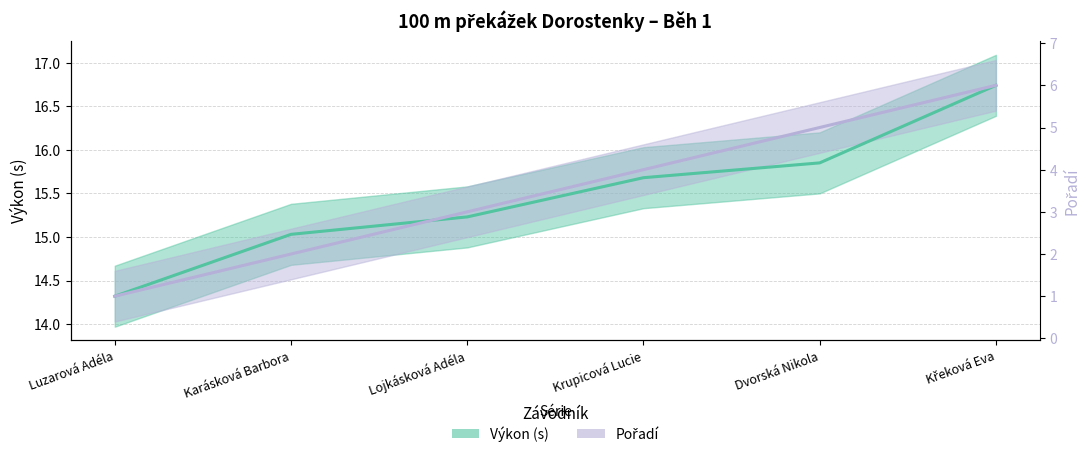

What is the value of the Výkon point at the 2nd from the left?

15.0